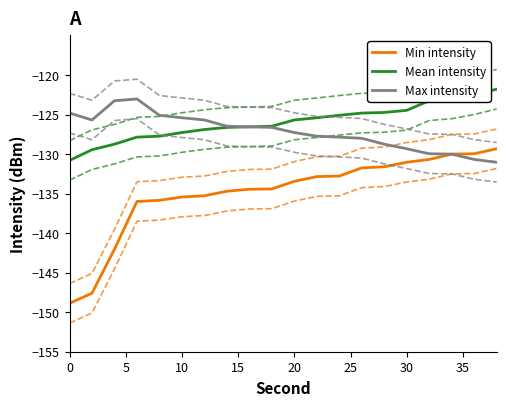

True or false: Mean intensity has a value of -125.7 at 20.

True